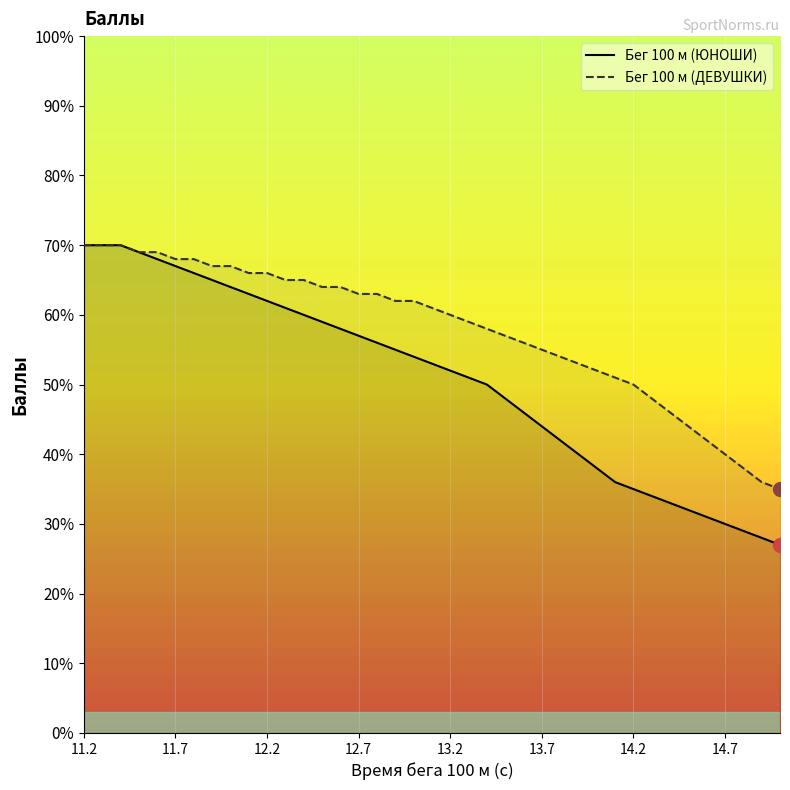

Is it true that Бег 100 м (ЮНОШИ) equals 70 at 11.2?

True